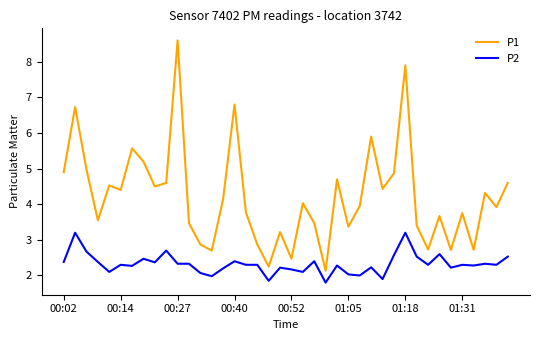

Which series has the largest range (max minus min)?

P1